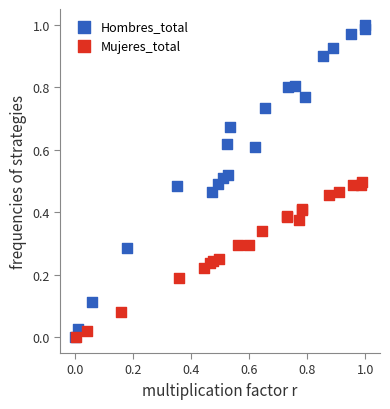

Which series has the largest Y range (max minus min)?

Hombres_total